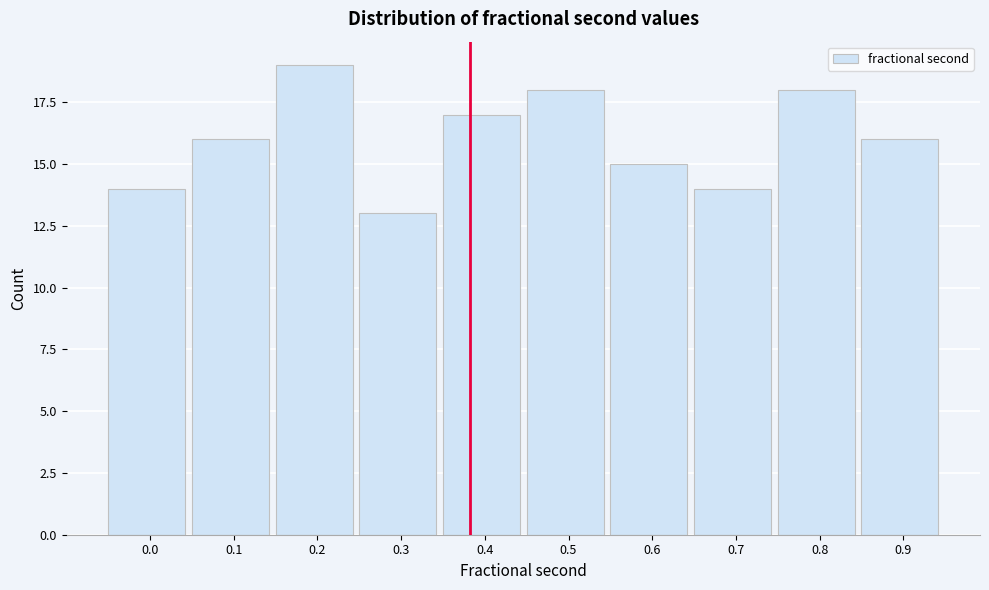

Reading left to right, list all the values displayed in this chart.

14	16	19	13	17	18	15	14	18	16